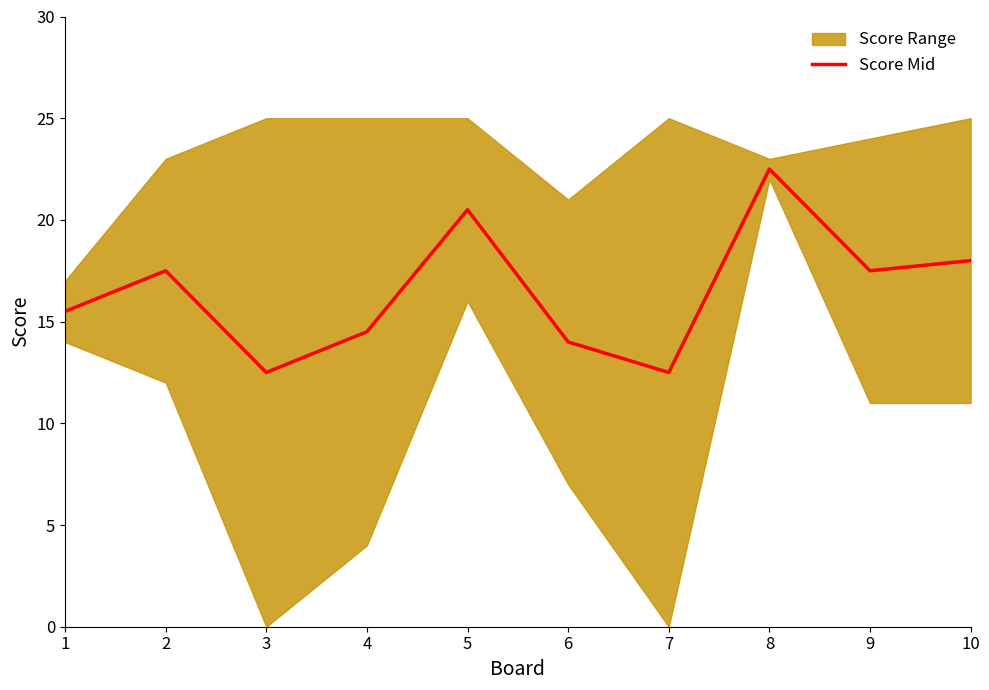

The chart shows a value of 12.5 at 3. True or false?

True